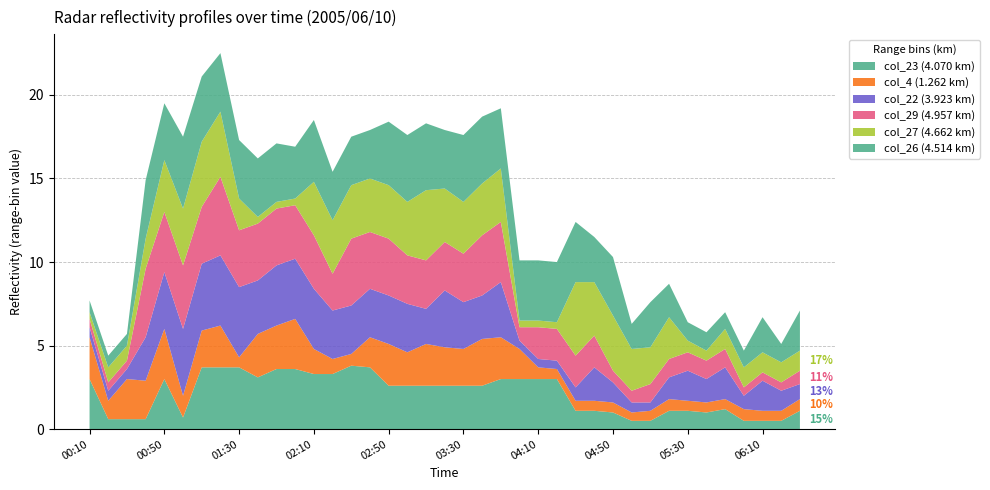

The value of col_23 (4.070 km) at 02:50 is 1.5. True or false?

False